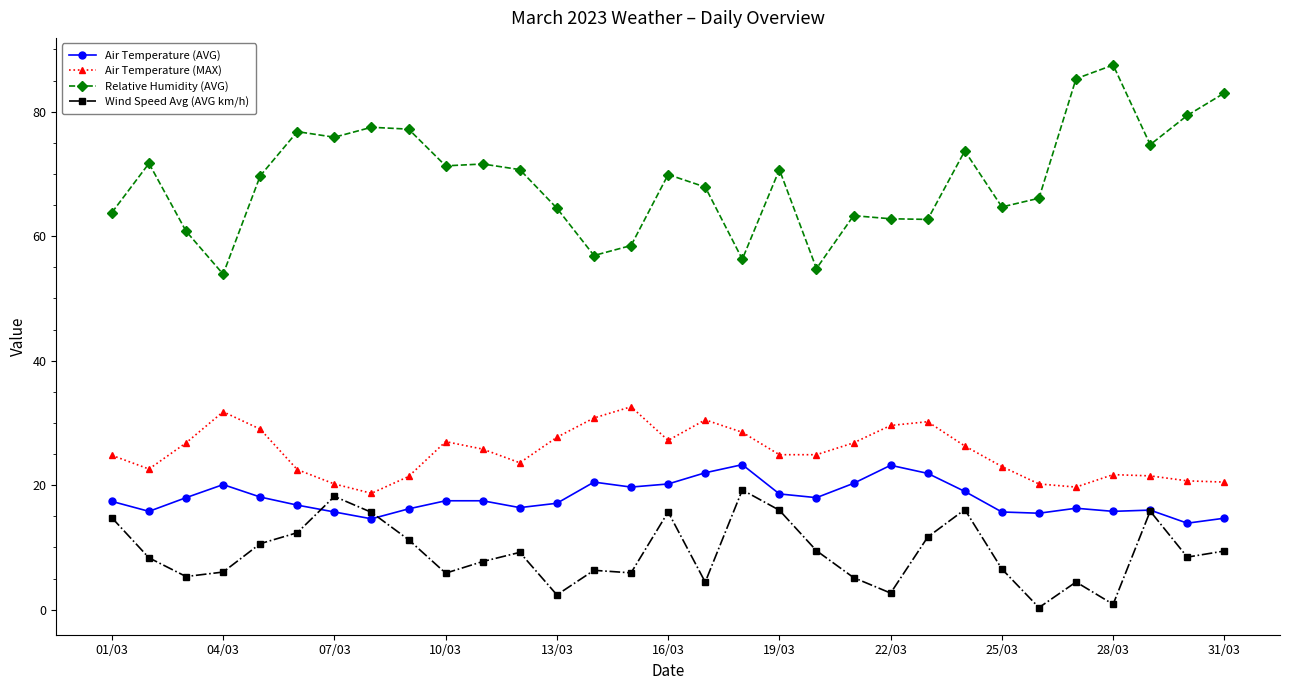

At how many categories does at least one series exceed 36?

31